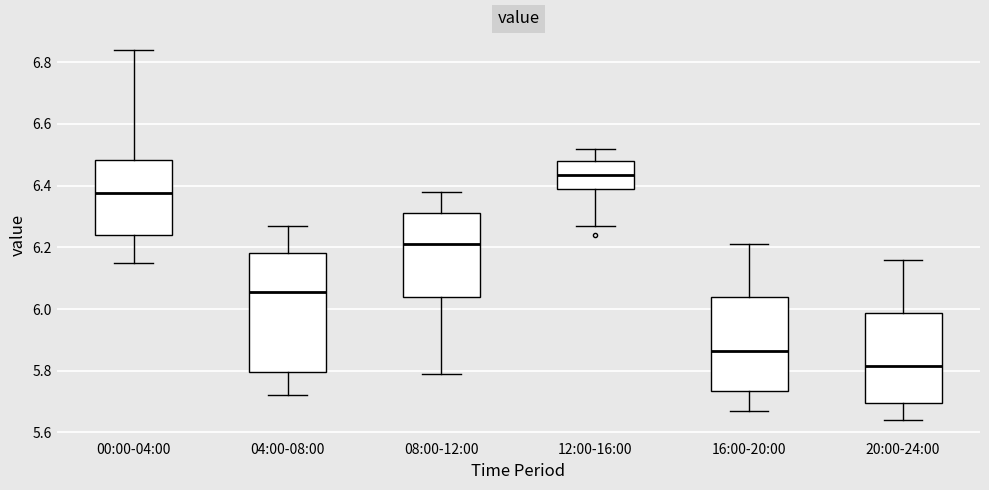

Where does the lower whisker of the box for 04:00-08:00 end on the y-axis? The values are not printed on the chart, so give them approximately, as read against the axis.

5.72